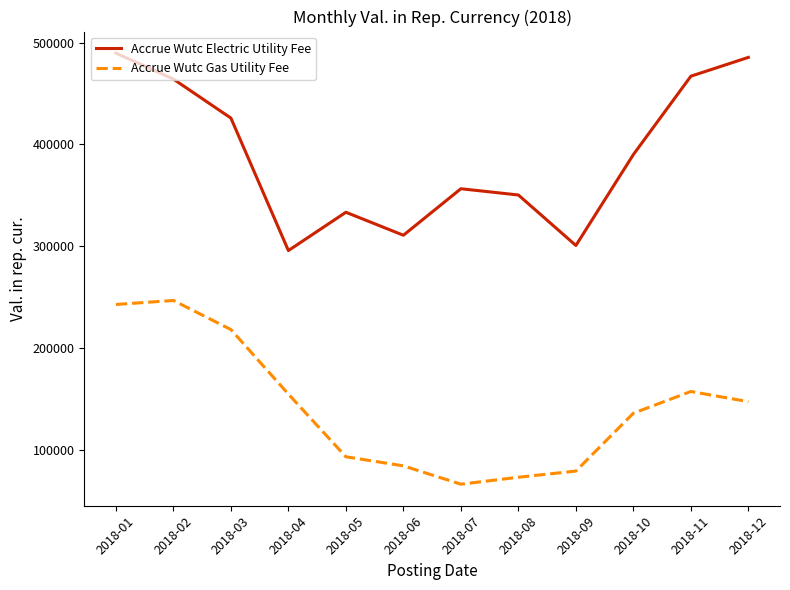

What is the sum of all Accrue Wutc Gas Utility Fee values?

1699067.7